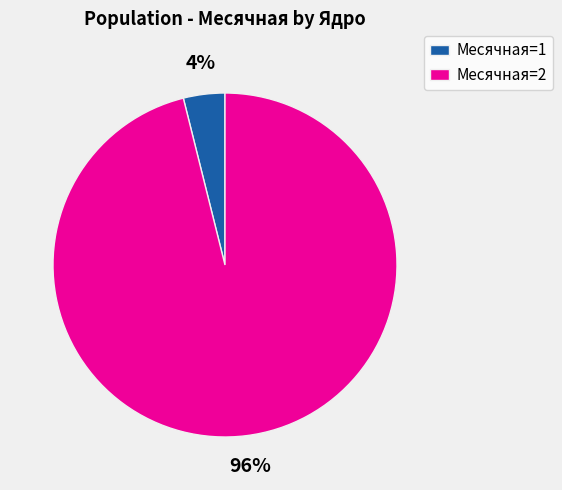

What is the majority slice?

Месячная=2